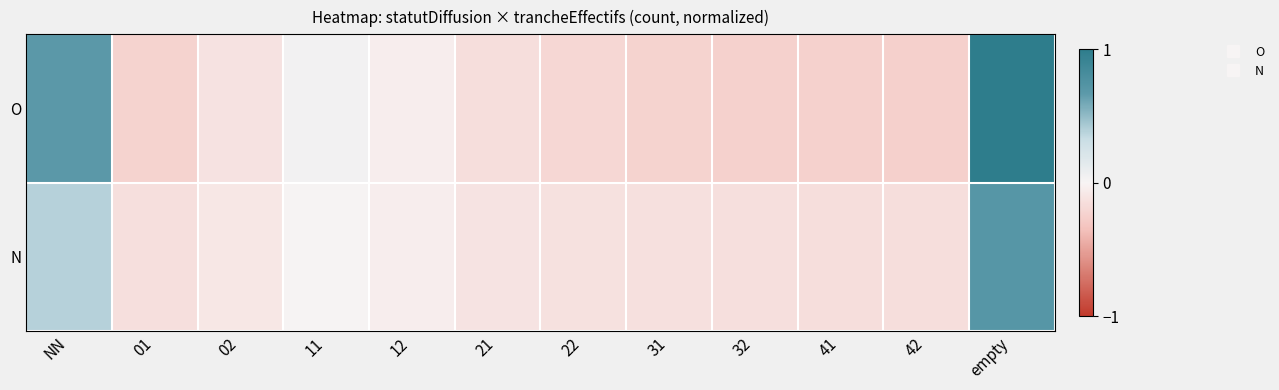

Reading right to left, extract all data points from this chart.

O: empty=1.0	42=-0.3	41=-0.2	32=-0.2	31=-0.2	22=-0.2	21=-0.2	12=-0.0	11=0.0	02=-0.1	01=-0.2	NN=0.7
N: empty=0.7	42=-0.1	41=-0.1	32=-0.1	31=-0.1	22=-0.1	21=-0.1	12=-0.0	11=0.0	02=-0.1	01=-0.1	NN=0.4